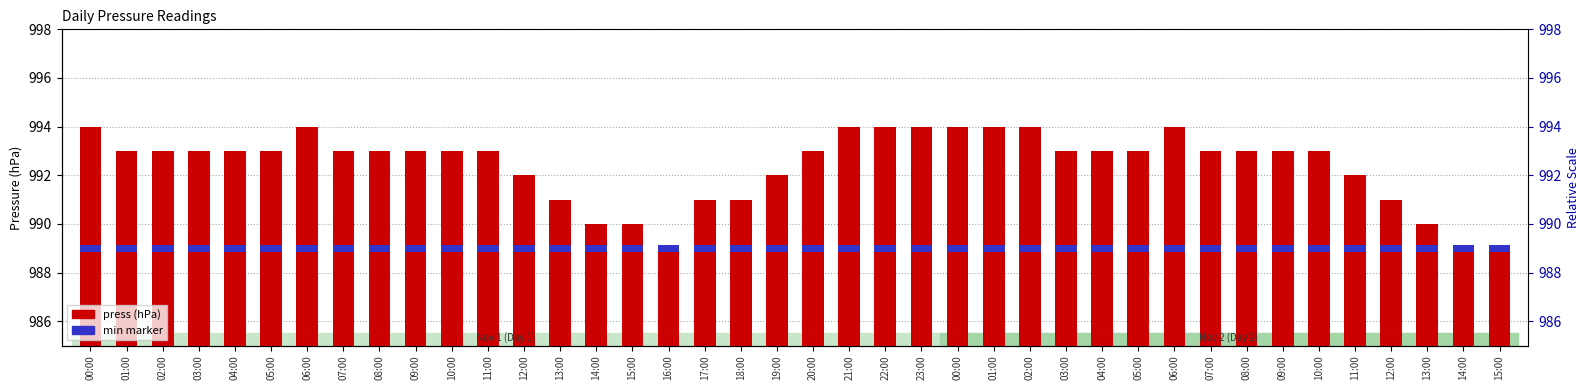

What is the label of the 28th bar from the left?

03:00